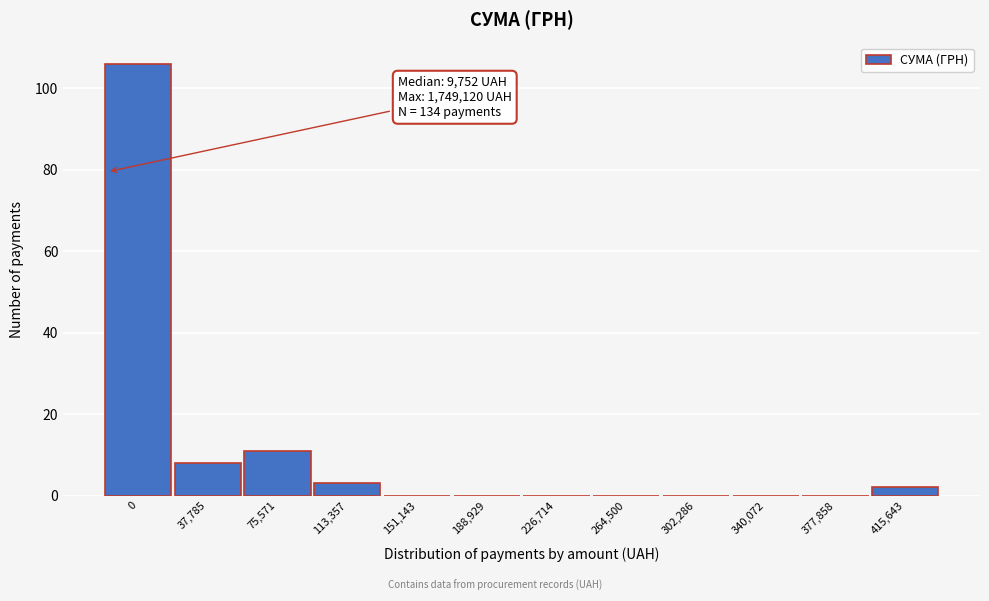

Reading left to right, list all the values displayed in this chart.

0=106	37,785=8	75,571=11	113,357=3	151,143=0	188,929=0	226,714=0	264,500=0	302,286=0	340,072=0	377,858=0	415,643=2